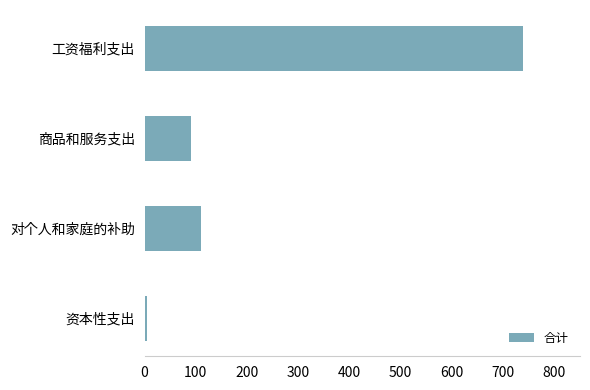

Reading top to bottom, list all the values displayed in this chart.

739.7	90.1	110.4	5.0